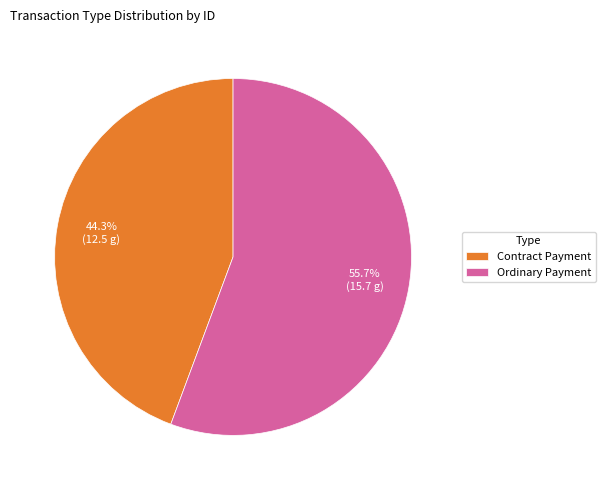

How many slices are in this pie chart?

2